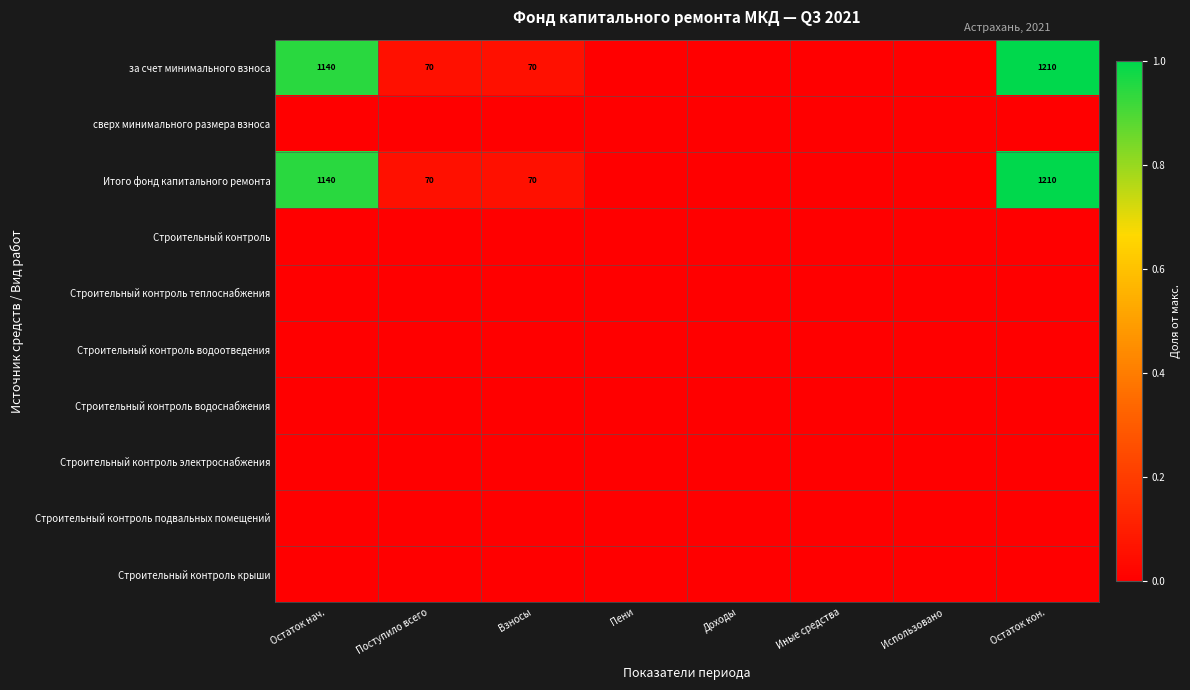

True or false: Итого фонд капитального ремонта has a value of 1491 at Остаток нач..

False